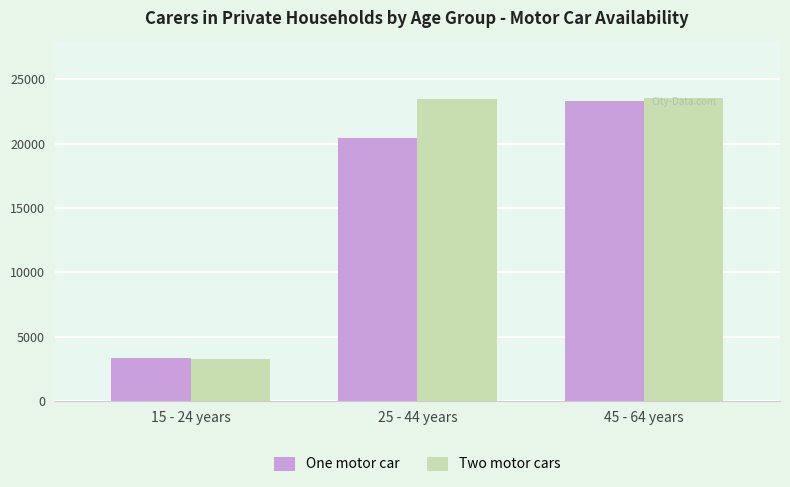

What is the value of the Two motor cars bar at the 2nd from the left?

23497